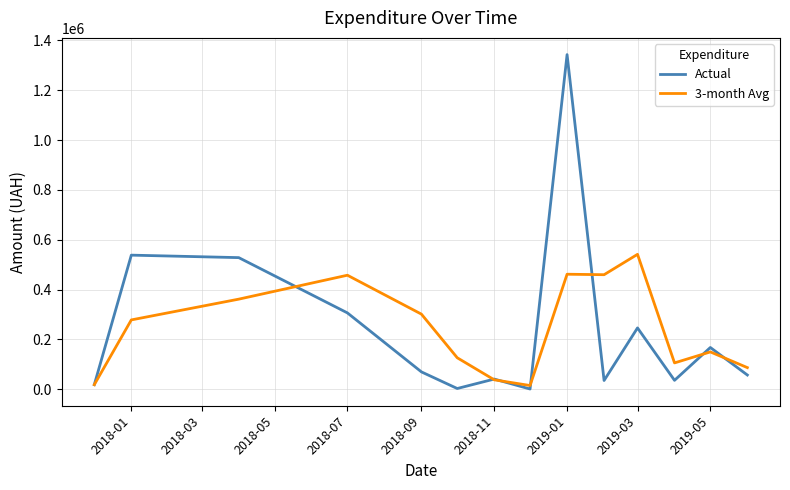

What is the greatest value displayed?

1342648.9